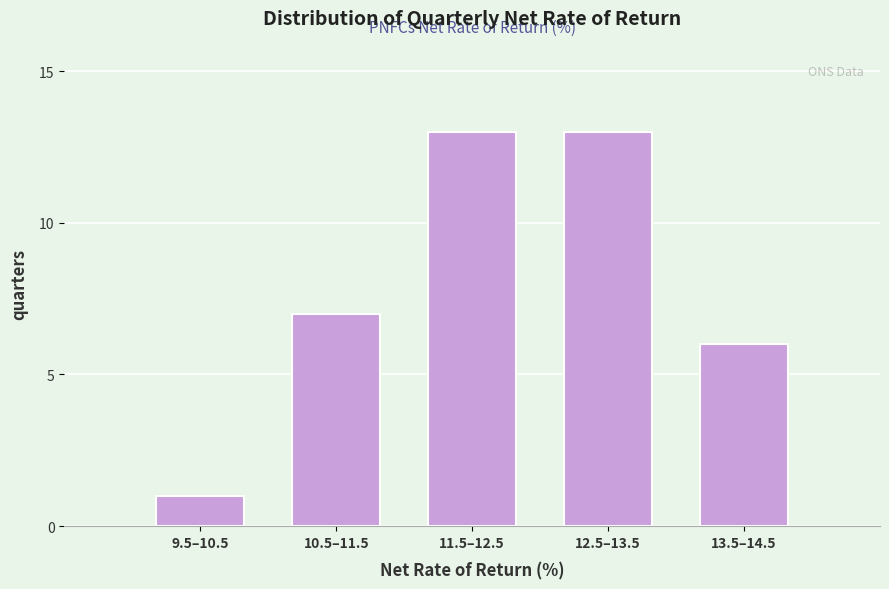

Reading left to right, extract all data points from this chart.

9.5–10.5=1	10.5–11.5=7	11.5–12.5=13	12.5–13.5=13	13.5–14.5=6